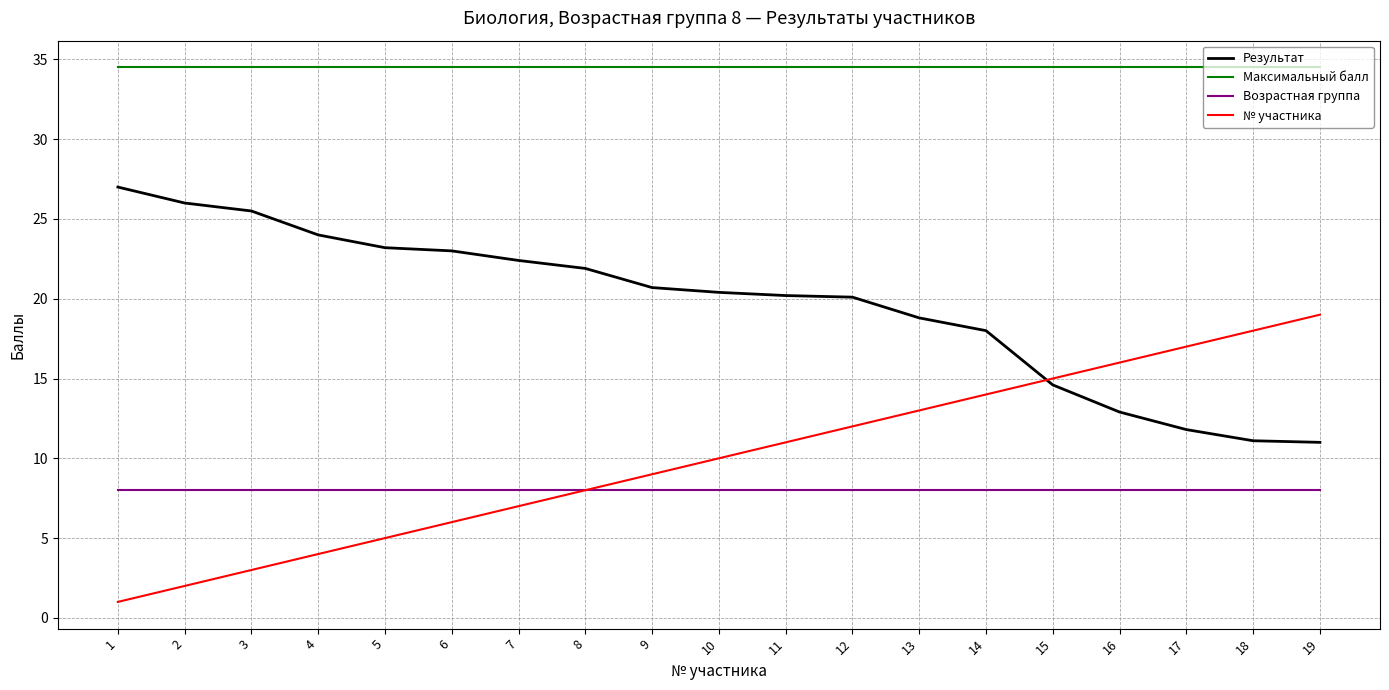

What is the smallest value displayed?

1.0